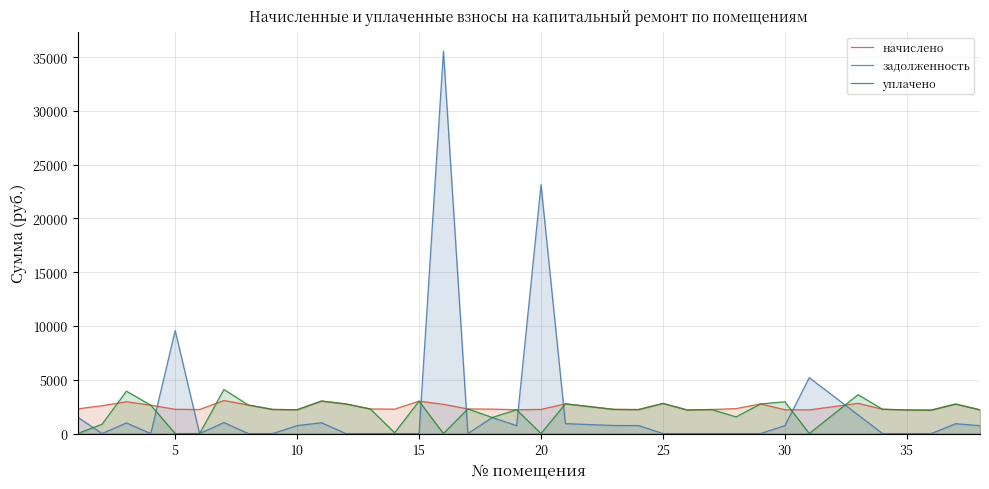

True or false: задолженность and уплачено cross at least once.

True